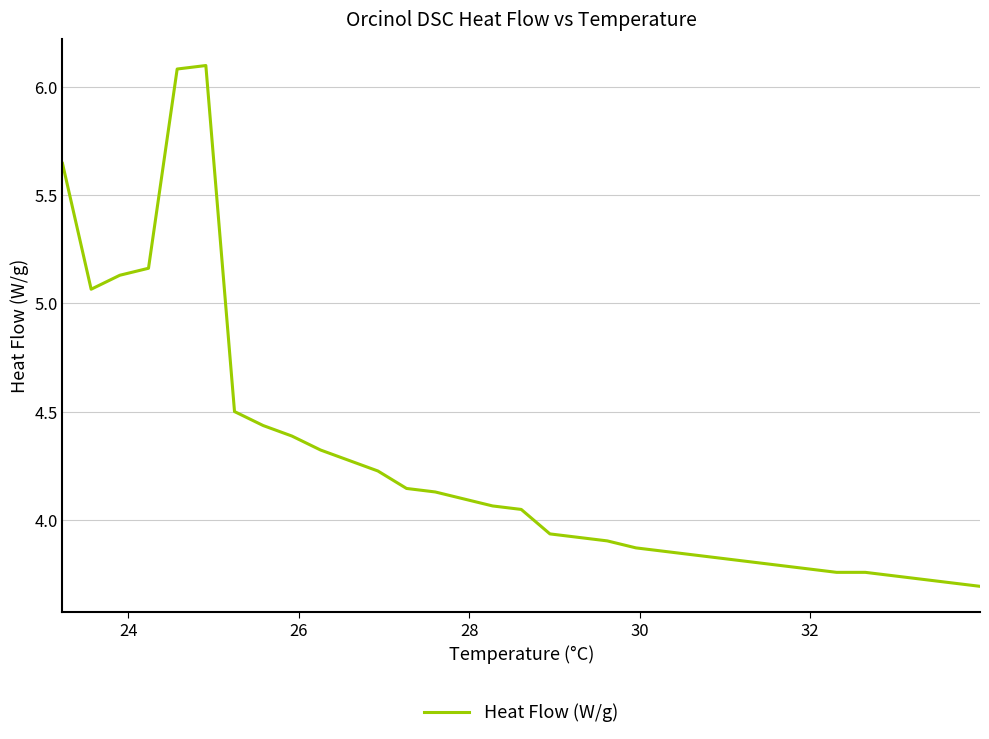

What is the greatest value displayed?

6.1